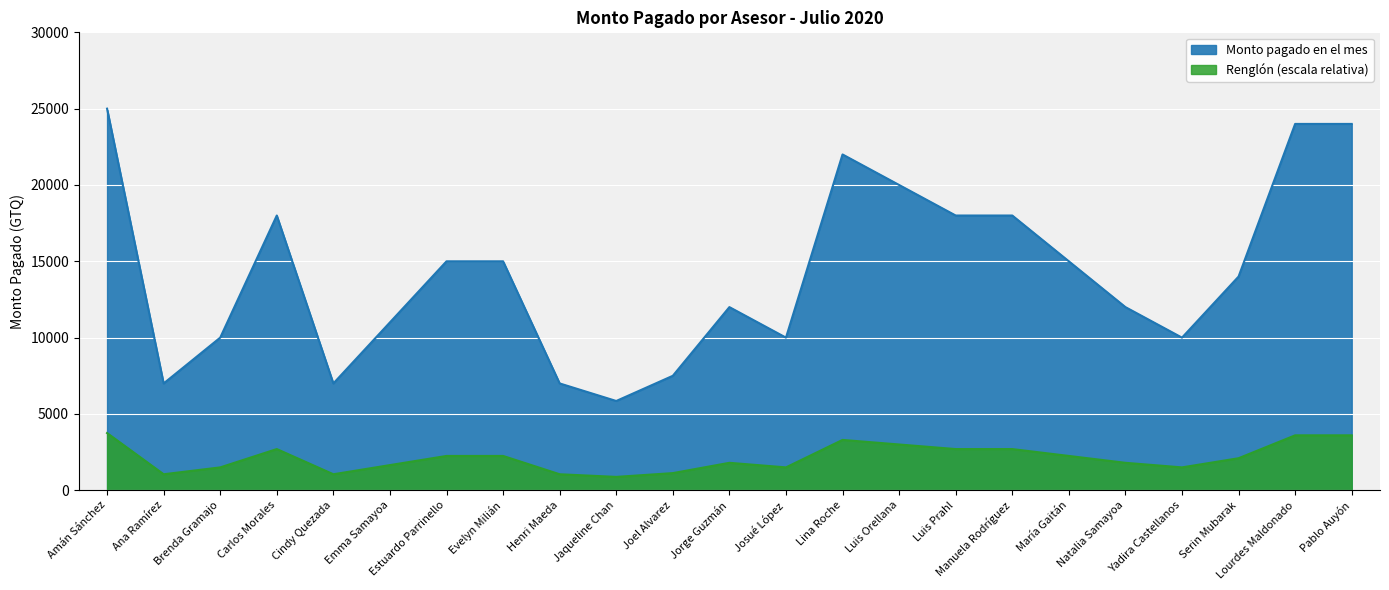

Rank the categories by value from highest to lowest.

Amán Sánchez, Lourdes Maldonado, Pablo Auyón, Lina Roche, Luis Orellana, Carlos Morales, Luis Prahl, Manuela Rodríguez, Estuardo Parrinello, Evelyn Milián, María Gaitán, Serin Mubarak, Jorge Guzmán, Natalia Samayoa, Emma Samayoa, Brenda Gramajo, Josué López, Yadira Castellanos, Joel Alvarez, Ana Ramírez, Cindy Quezada, Henri Maeda, Jaqueline Chan